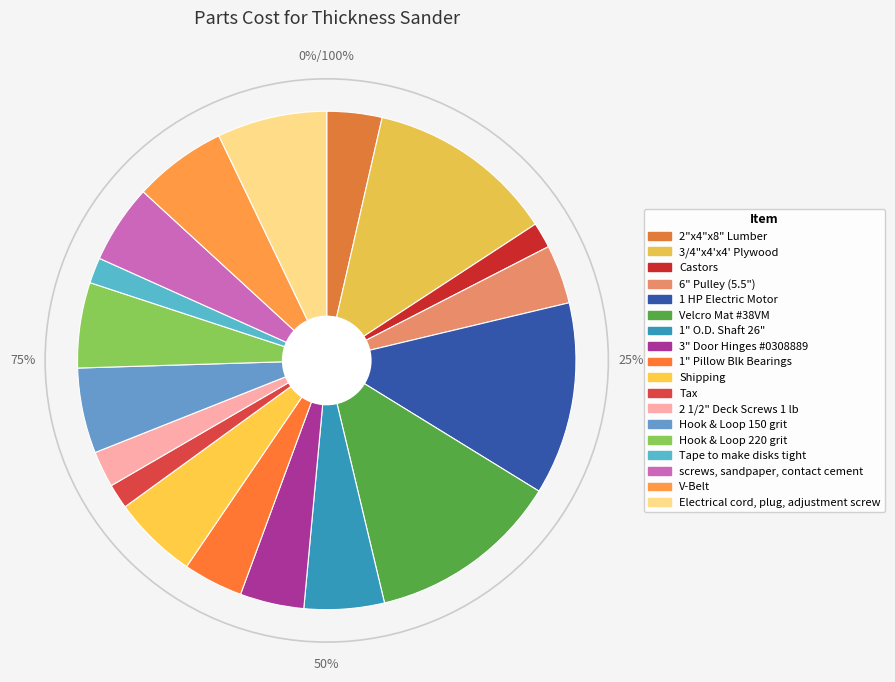

Does 6" Pulley (5.5") account for over 50% of the chart?

No